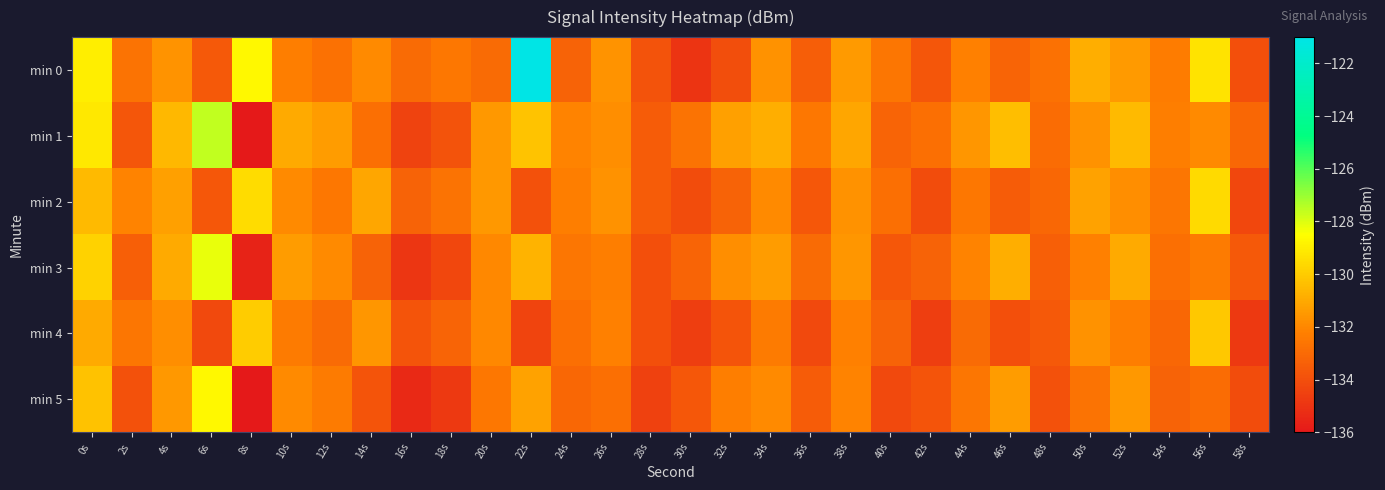

Reading right to left, transcribe all the data shown in this chart.

min 0: 58s=-134.0	56s=-129.3	54s=-132.3	52s=-131.5	50s=-130.9	48s=-132.8	46s=-133.2	44s=-132.2	42s=-133.8	40s=-132.6	38s=-131.5	36s=-133.4	34s=-131.7	32s=-134.0	30s=-134.9	28s=-133.8	26s=-131.6	24s=-133.3	22s=-121.0	20s=-133.0	18s=-132.5	16s=-133.0	14s=-131.9	12s=-132.7	10s=-132.3	8s=-128.7	6s=-133.6	4s=-131.6	2s=-132.7	0s=-129.0
min 1: 58s=-133.1	56s=-131.9	54s=-132.3	52s=-130.5	50s=-131.7	48s=-132.9	46s=-130.4	44s=-131.6	42s=-132.8	40s=-133.2	38s=-131.1	36s=-132.5	34s=-130.9	32s=-131.3	30s=-132.7	28s=-133.5	26s=-131.8	24s=-132.1	22s=-130.2	20s=-131.5	18s=-133.8	16s=-134.4	14s=-132.8	12s=-131.4	10s=-131.0	8s=-136.0	6s=-127.6	4s=-130.6	2s=-133.7	0s=-129.2
min 2: 58s=-134.3	56s=-129.6	54s=-132.6	52s=-131.8	50s=-131.2	48s=-133.1	46s=-133.5	44s=-132.5	42s=-134.1	40s=-132.8	38s=-131.7	36s=-133.7	34s=-131.9	32s=-133.3	30s=-134.1	28s=-133.5	26s=-131.7	24s=-132.3	22s=-133.9	20s=-131.5	18s=-132.7	16s=-133.3	14s=-131.1	12s=-132.5	10s=-131.9	8s=-129.5	6s=-133.7	4s=-131.3	2s=-132.1	0s=-130.5
min 3: 58s=-133.6	56s=-132.4	54s=-132.8	52s=-131.0	50s=-132.2	48s=-133.4	46s=-130.9	44s=-132.1	42s=-133.3	40s=-133.7	38s=-131.6	36s=-133.0	34s=-131.4	32s=-131.8	30s=-133.2	28s=-134.0	26s=-132.3	24s=-132.6	22s=-130.7	20s=-132.0	18s=-134.3	16s=-134.9	14s=-133.3	12s=-131.9	10s=-131.4	8s=-135.6	6s=-128.2	4s=-131.0	2s=-133.4	0s=-129.8
min 4: 58s=-134.8	56s=-130.1	54s=-133.1	52s=-132.3	50s=-131.7	48s=-133.6	46s=-134.0	44s=-133.0	42s=-134.6	40s=-133.3	38s=-132.2	36s=-134.2	34s=-132.4	32s=-133.8	30s=-134.6	28s=-134.0	26s=-132.2	24s=-132.8	22s=-134.4	20s=-132.0	18s=-133.2	16s=-133.8	14s=-131.6	12s=-133.0	10s=-132.4	8s=-130.0	6s=-134.2	4s=-131.8	2s=-132.6	0s=-131.0
min 5: 58s=-134.1	56s=-132.9	54s=-133.3	52s=-131.5	50s=-132.7	48s=-133.9	46s=-131.4	44s=-132.6	42s=-133.8	40s=-134.2	38s=-132.1	36s=-133.5	34s=-131.9	32s=-132.3	30s=-133.7	28s=-134.5	26s=-132.8	24s=-133.1	22s=-131.2	20s=-132.5	18s=-134.8	16s=-135.4	14s=-133.8	12s=-132.4	10s=-131.9	8s=-136.1	6s=-128.7	4s=-131.5	2s=-133.9	0s=-130.3